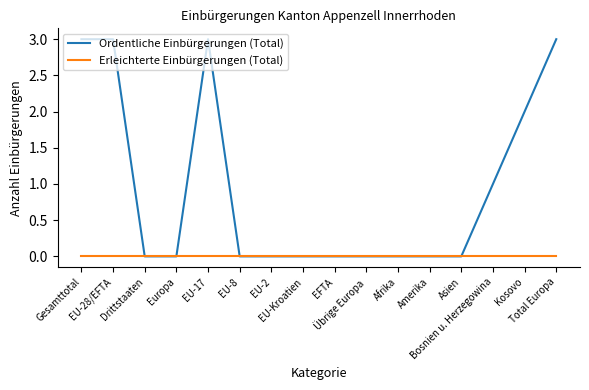

Reading right to left, list all the values displayed in this chart.

Ordentliche Einbürgerungen (Total): Total Europa=3	Kosovo=2	Bosnien u. Herzegowina=1	Asien=0	Amerika=0	Afrika=0	Übrige Europa=0	EFTA=0	EU-Kroatien=0	EU-2=0	EU-8=0	EU-17=3	Europa=0	Drittstaaten=0	EU-28/EFTA=3	Gesamttotal=3
Erleichterte Einbürgerungen (Total): Total Europa=0	Kosovo=0	Bosnien u. Herzegowina=0	Asien=0	Amerika=0	Afrika=0	Übrige Europa=0	EFTA=0	EU-Kroatien=0	EU-2=0	EU-8=0	EU-17=0	Europa=0	Drittstaaten=0	EU-28/EFTA=0	Gesamttotal=0